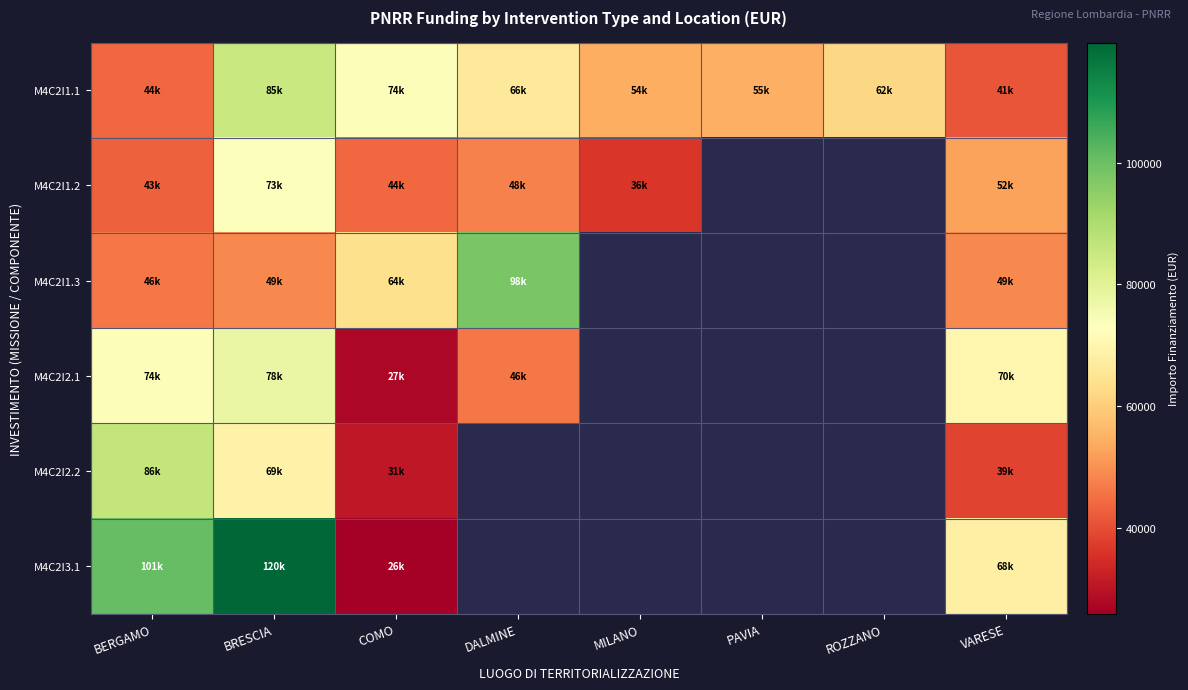

The value of M4C2I1.1 at VARESE is 27125.0. True or false?

False